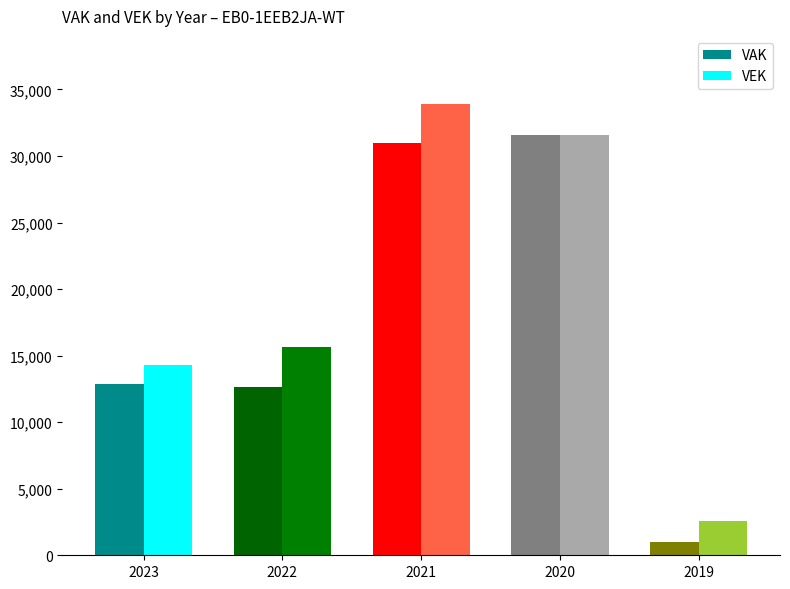

At 2023, list the series in order from smallest to largest.

VAK, VEK